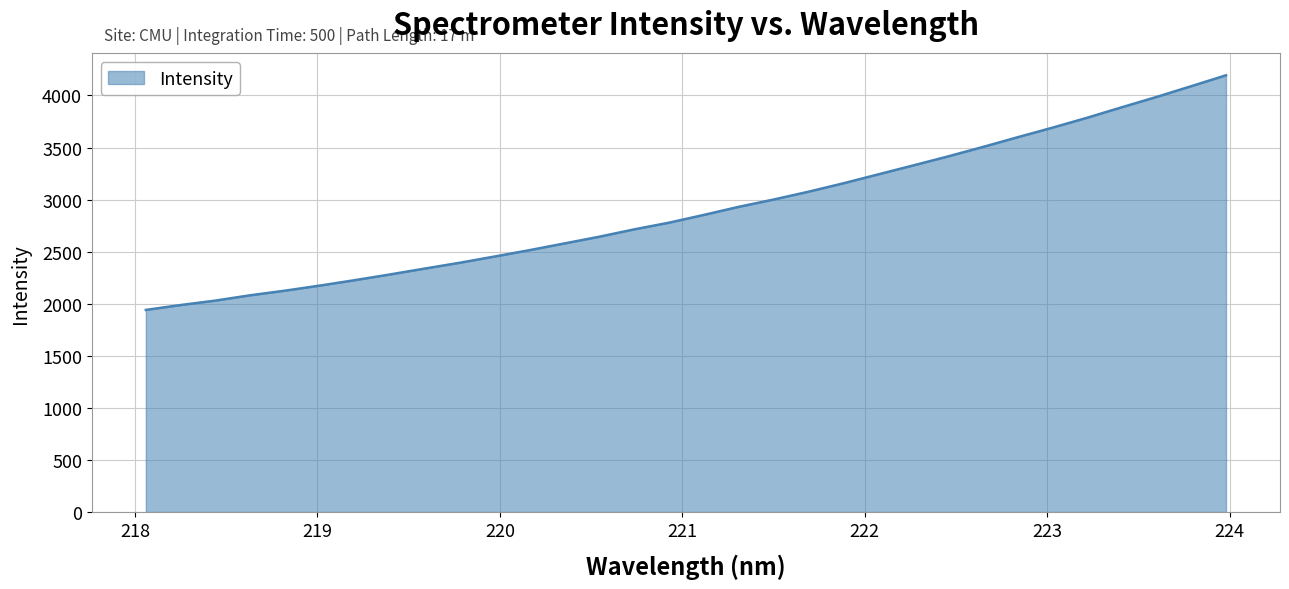

What is the difference between the maximum and second lowest values?

2206.0